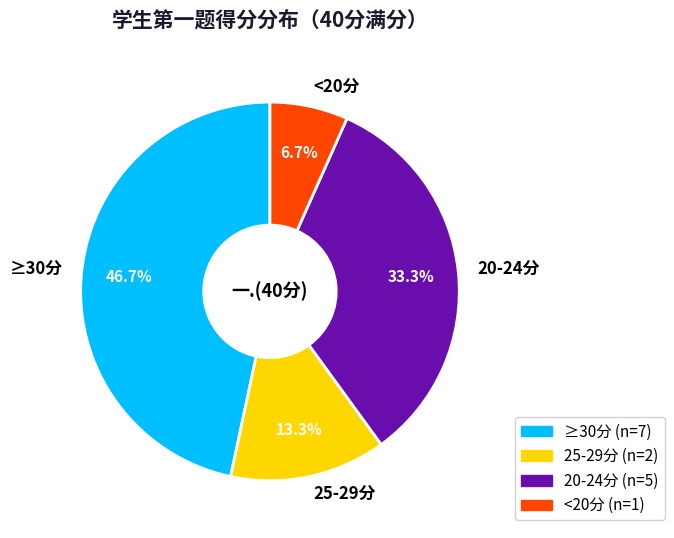

Rank the categories by value from highest to lowest.

≥30分, 20-24分, 25-29分, <20分